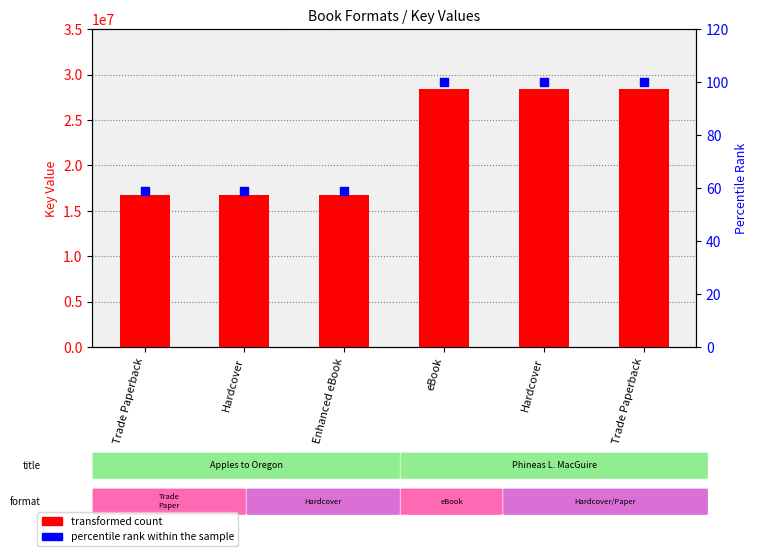

What are all the series names shown in the legend?

transformed count, percentile rank within the sample